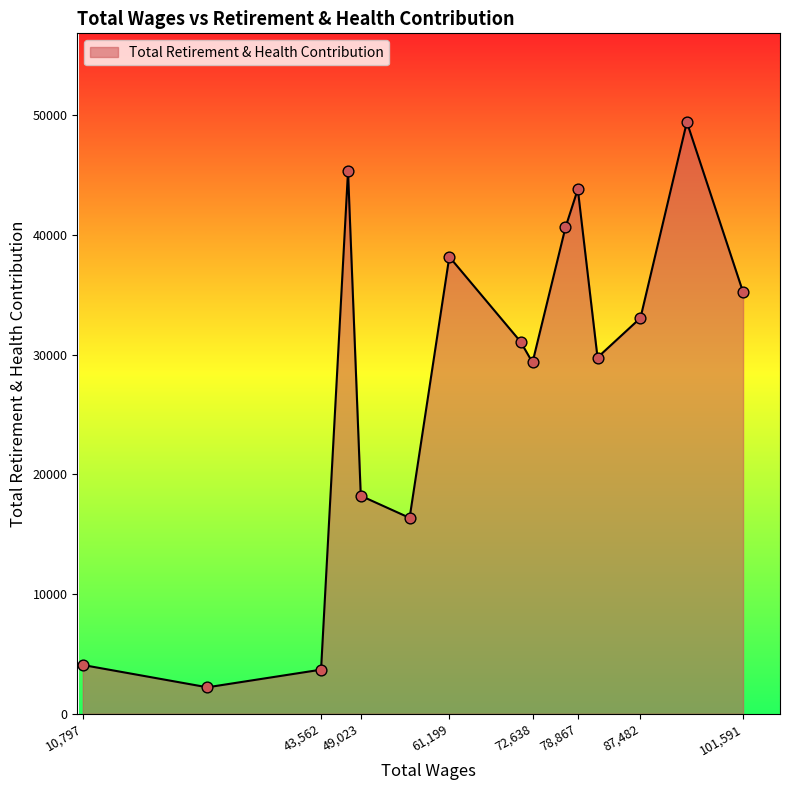

What is the greatest value displayed?

49409